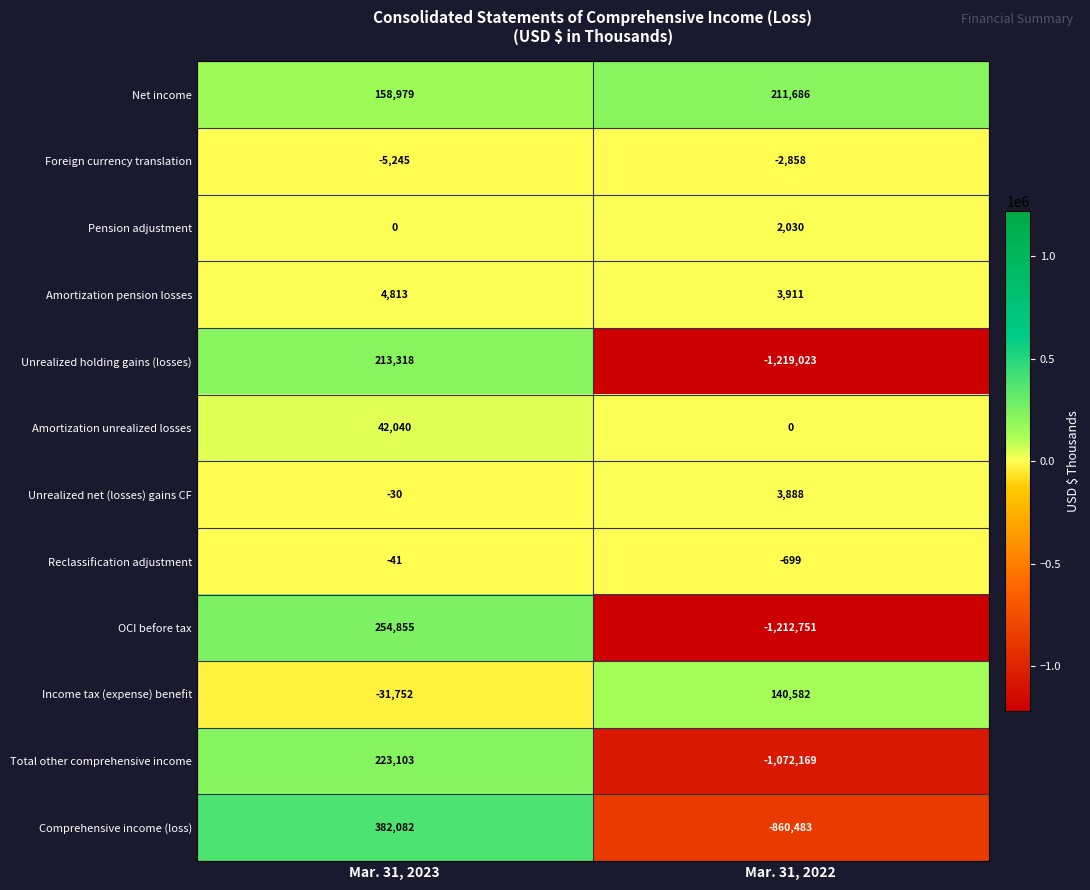

Which series has the largest total across all categories?

Net income